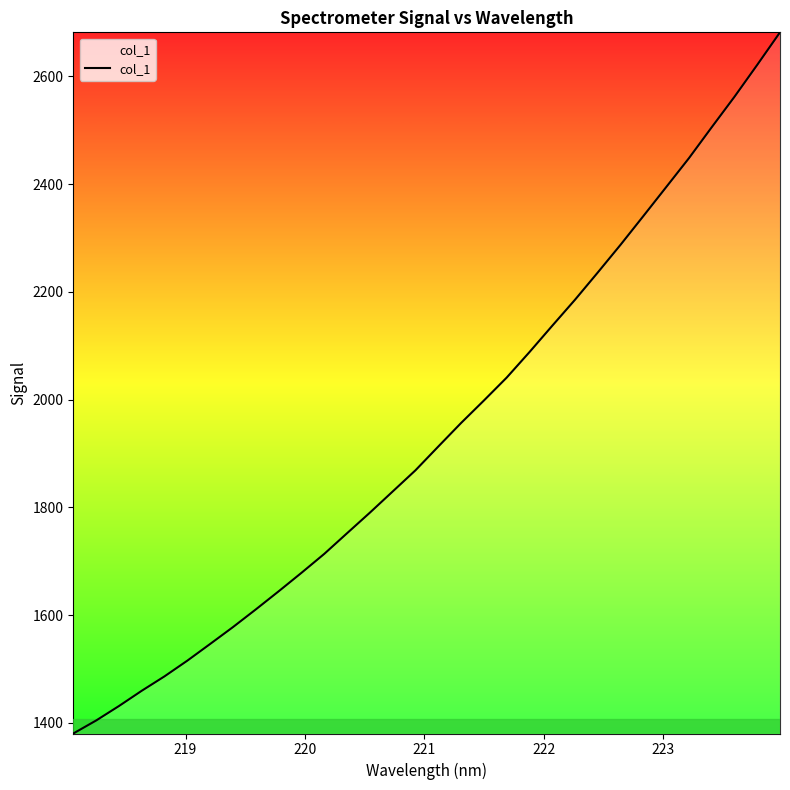

What is the greatest value displayed?

2681.6